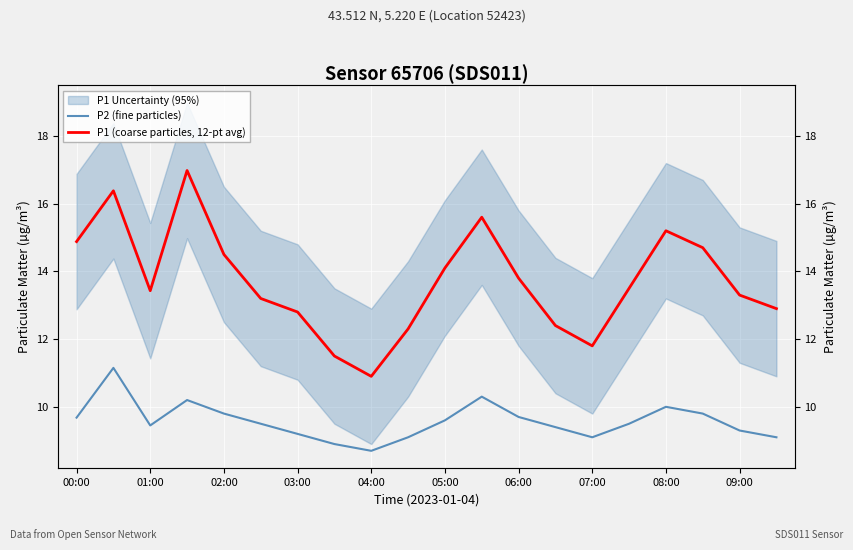

True or false: P1 (coarse particles, 12-pt avg) has more than 0 points higher than both neighbors.

True